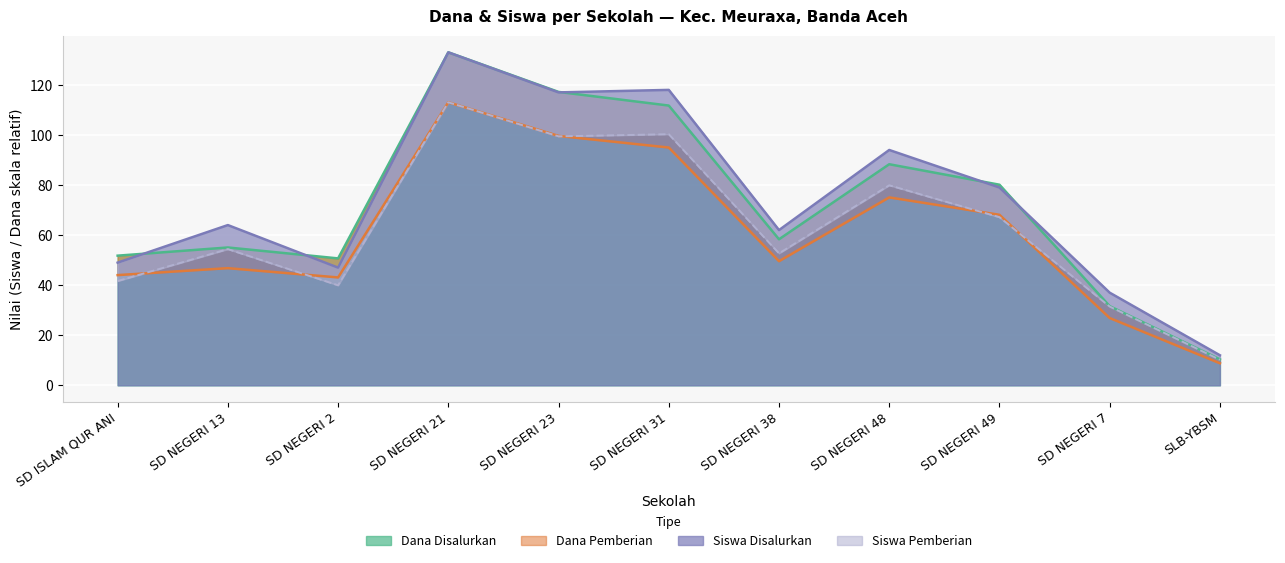

Count the number of categories in the chart.

11